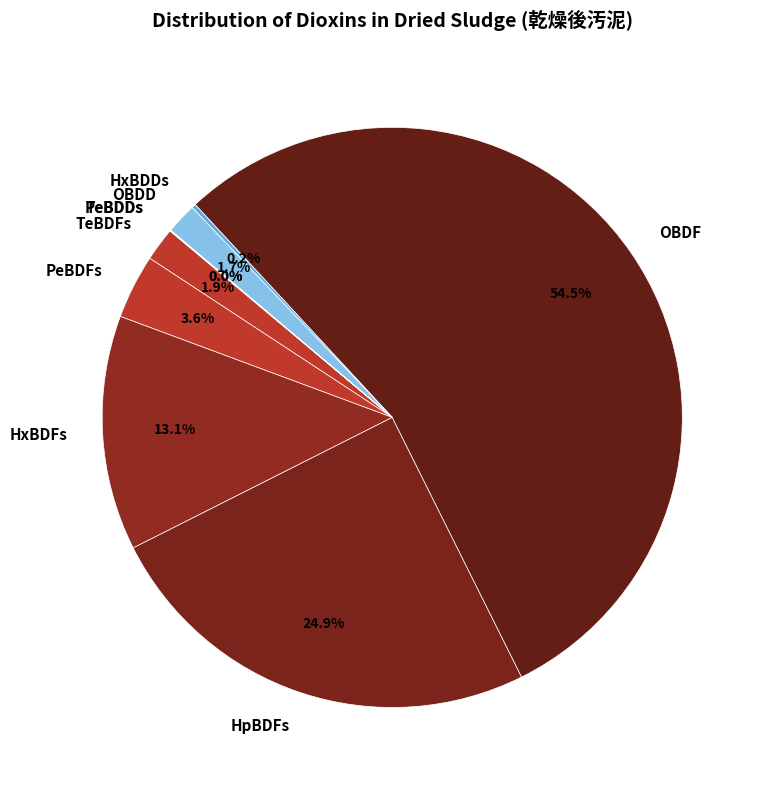

Which category has the biggest portion of the pie?

OBDF